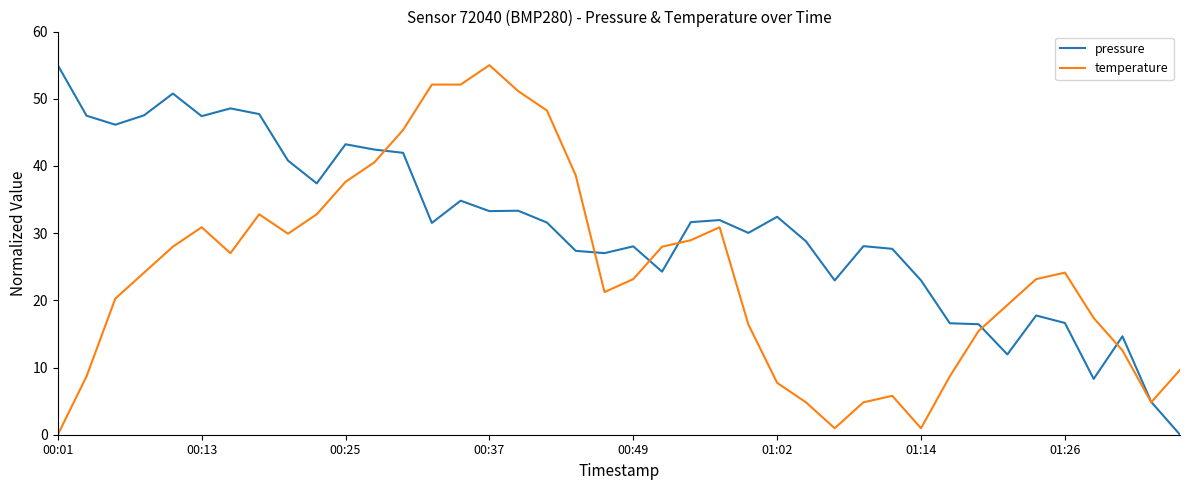

True or false: pressure and temperature intersect in this chart.

True